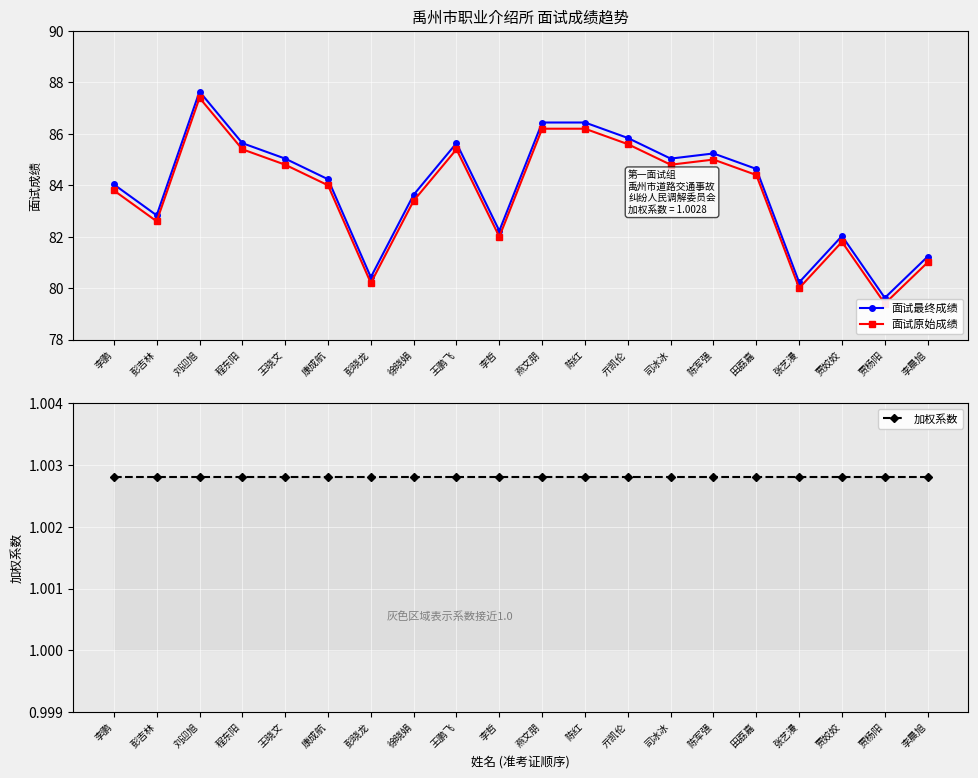

True or false: 面试原始成绩 and 加权系数 cross at least once.

False